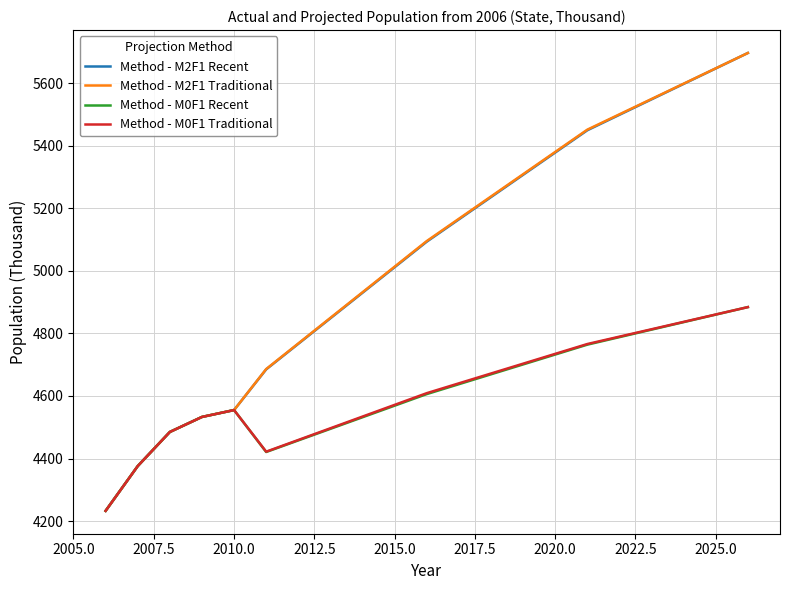

What is the smallest value displayed?

4233